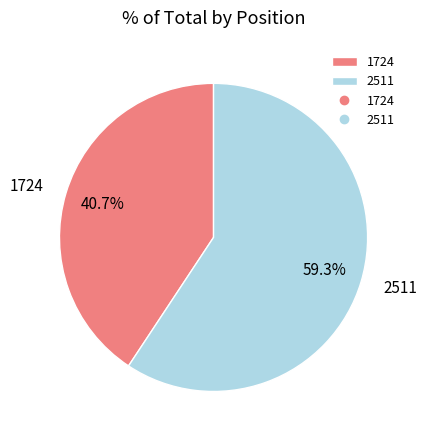

To the nearest percent, what percentage of the pie is 1724?

41%